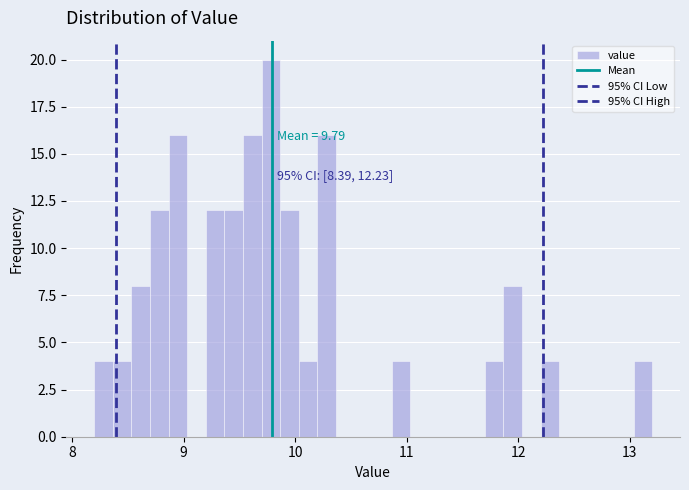

Around what value on the x-axis is the tallest bar? Give the approximate position of its centre, as read against the axis.

9.8